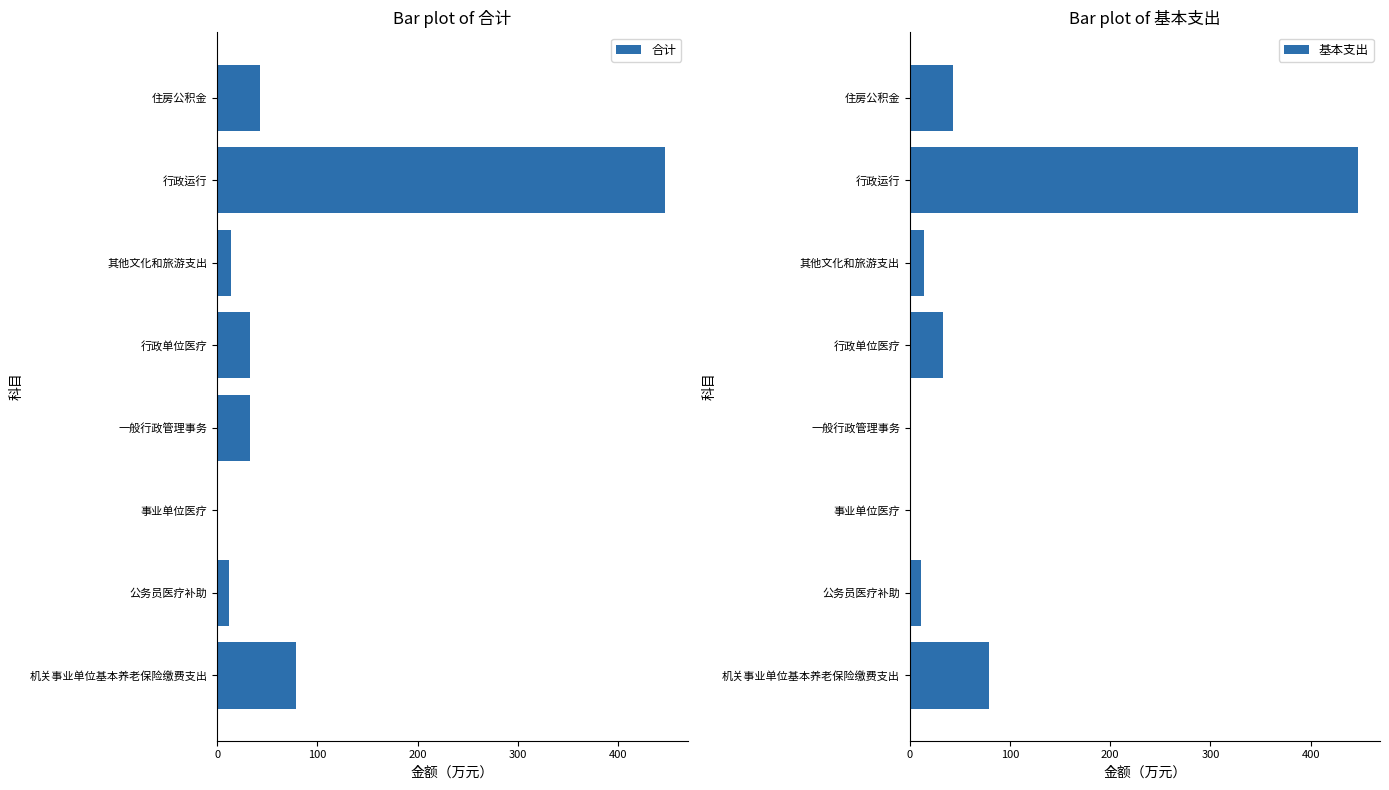

Which category has the highest value in the 合计 series?

行政运行